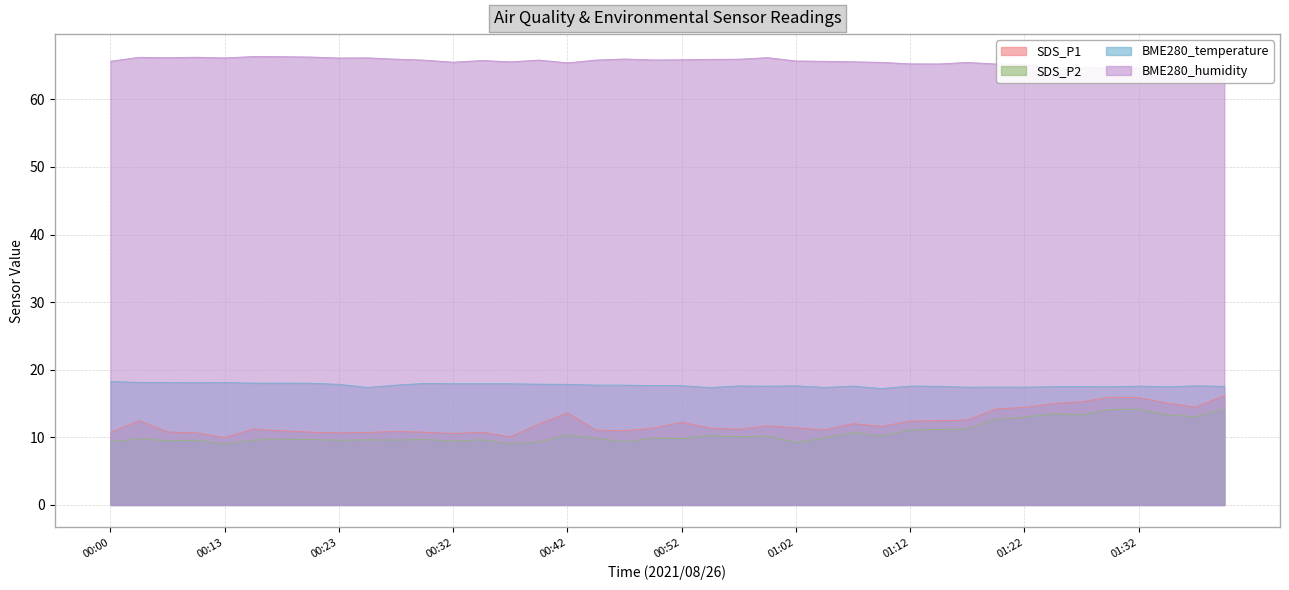

True or false: SDS_P1 and BME280_humidity cross at least once.

False